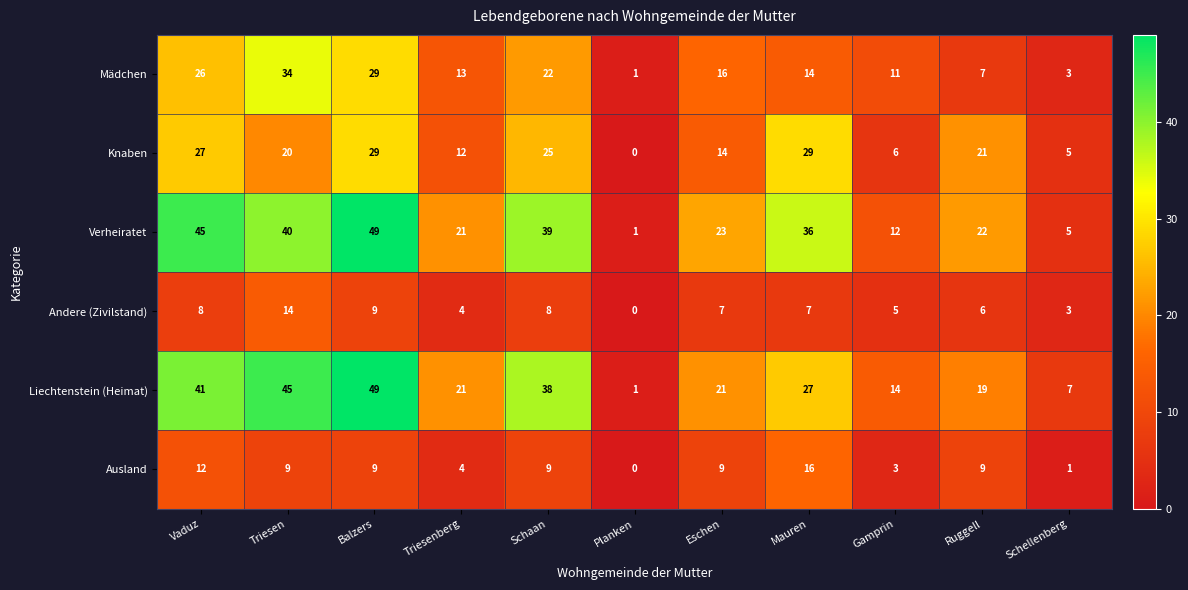

At which label does Andere (Zivilstand) first exceed 7?

Vaduz